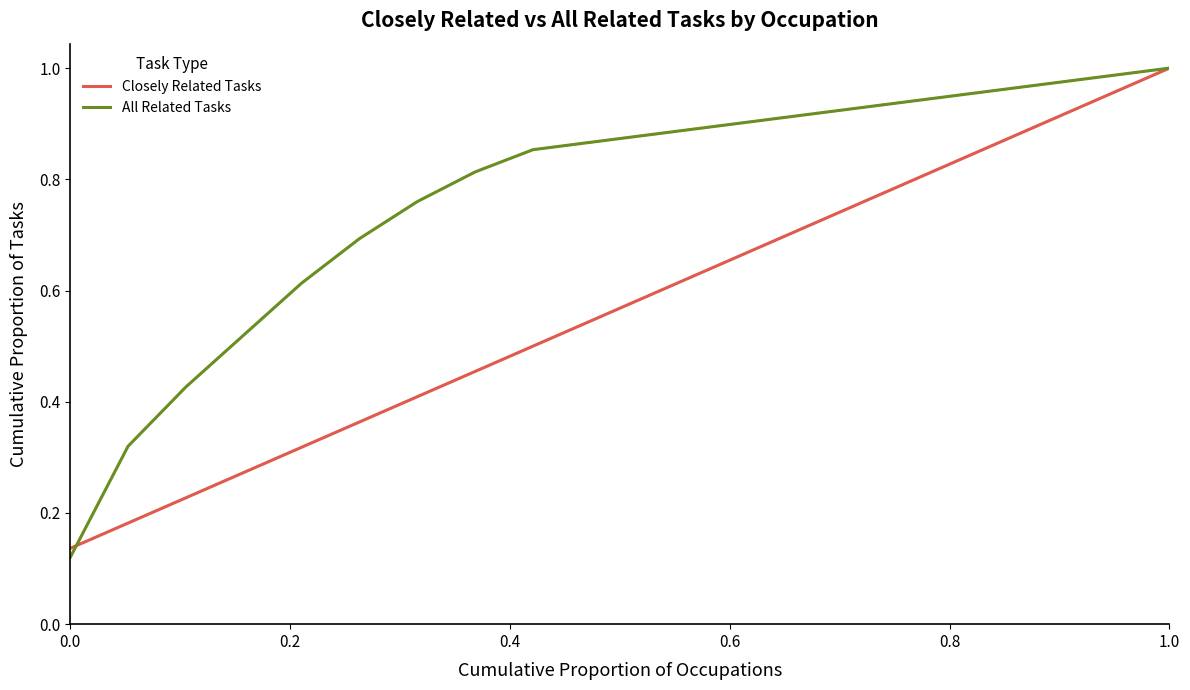

Rank the series by their average value, from highest to lowest.

All Related Tasks, Closely Related Tasks